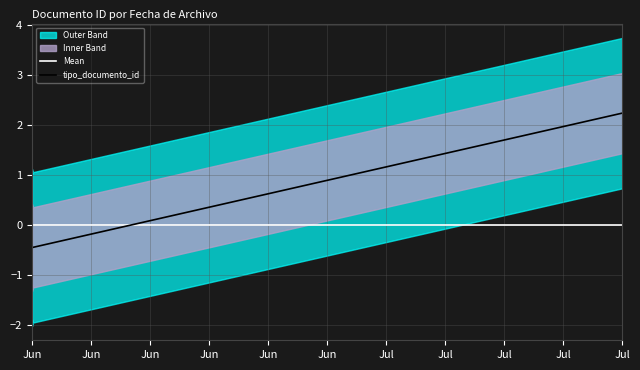

Between which two adjacent categories do Mean and tipo_documento_id first intersect?

Jun and Jul